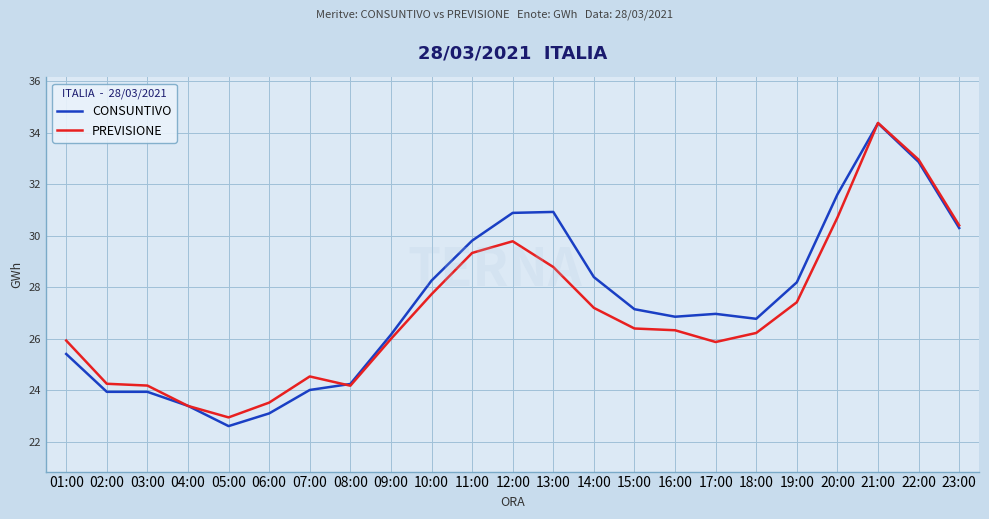

Between 02:00 and 10:00, which series saw the biggest shift?

CONSUNTIVO